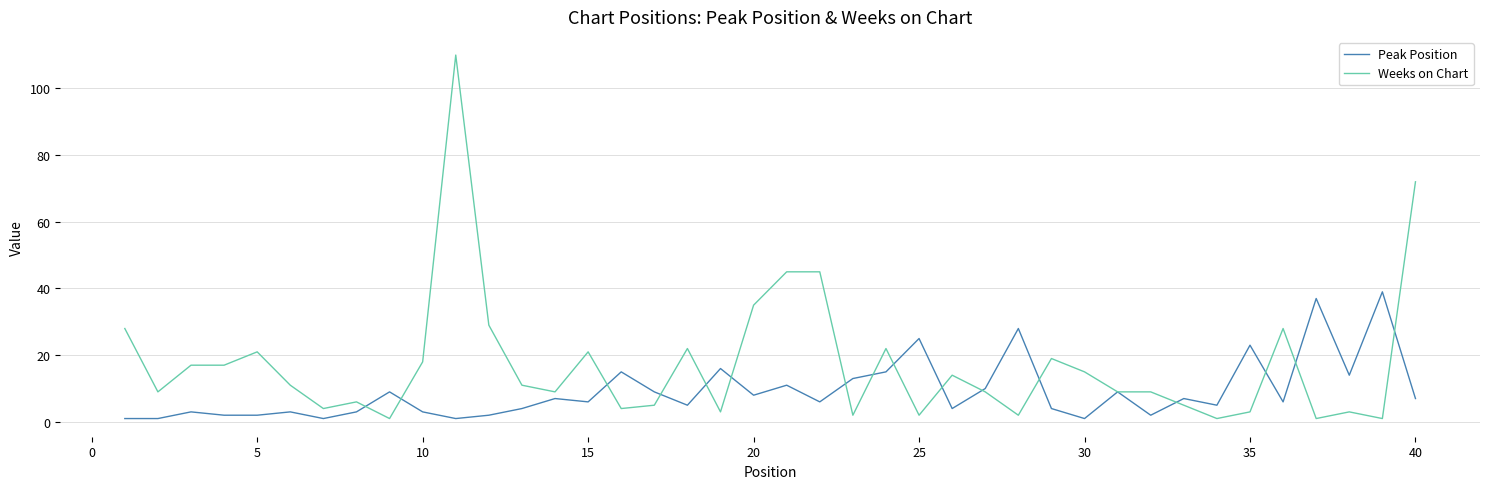

What is the greatest value displayed?

110